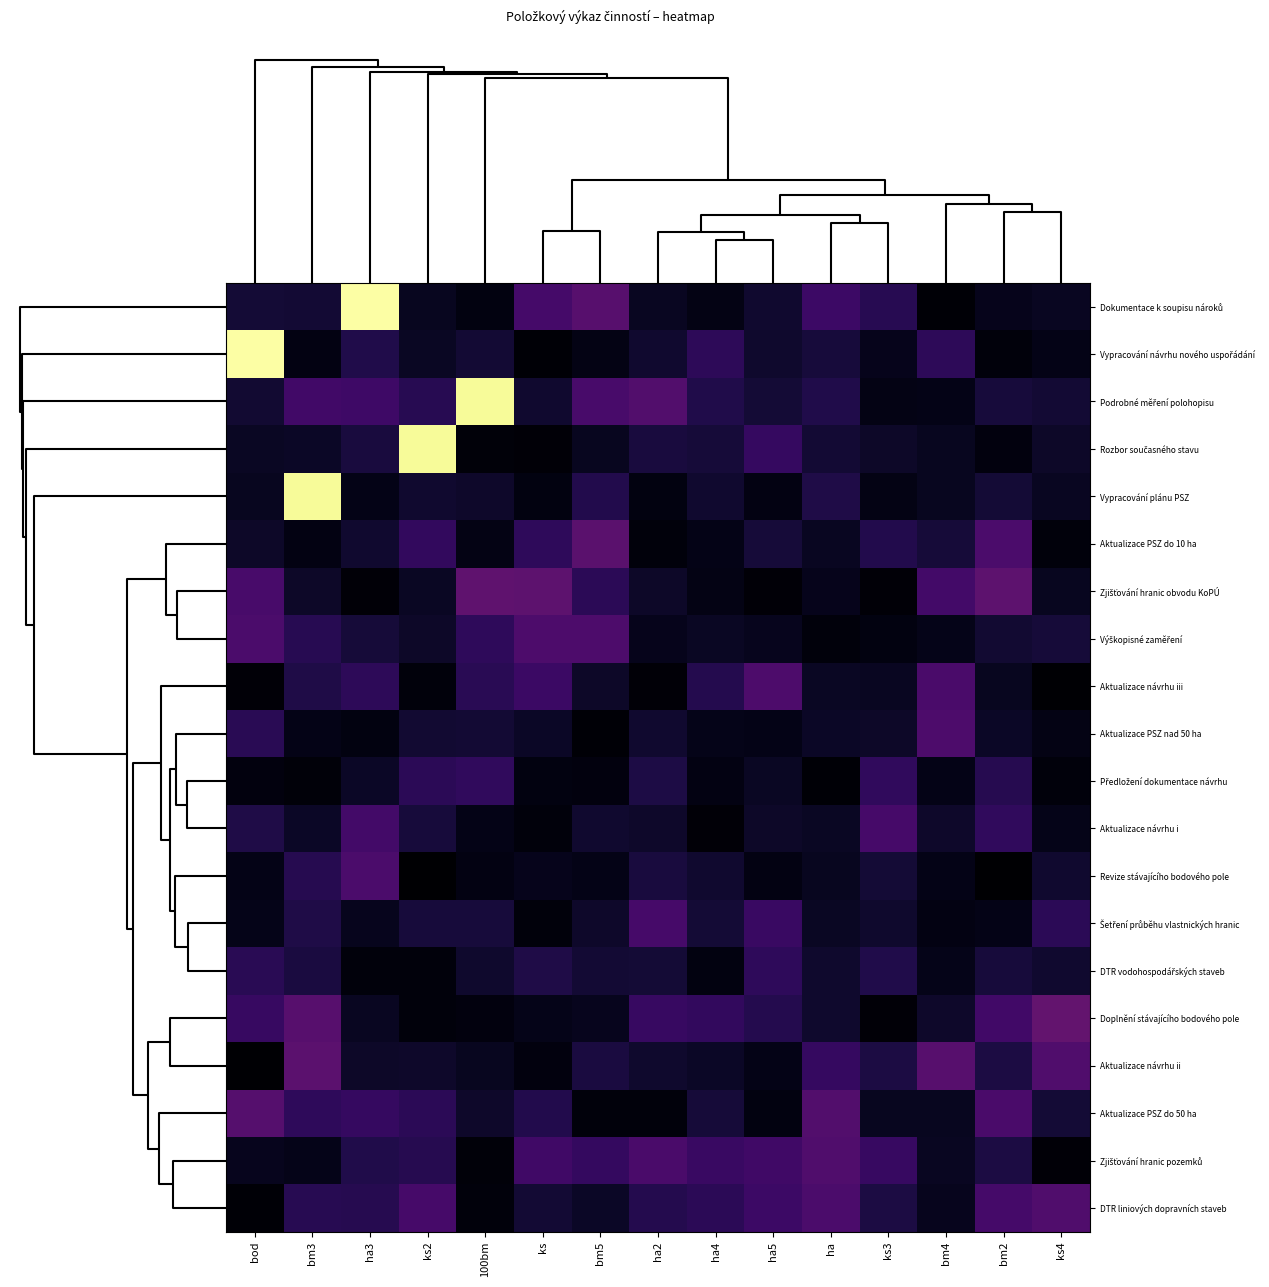

What is the maximum value shown in the chart?

262.3